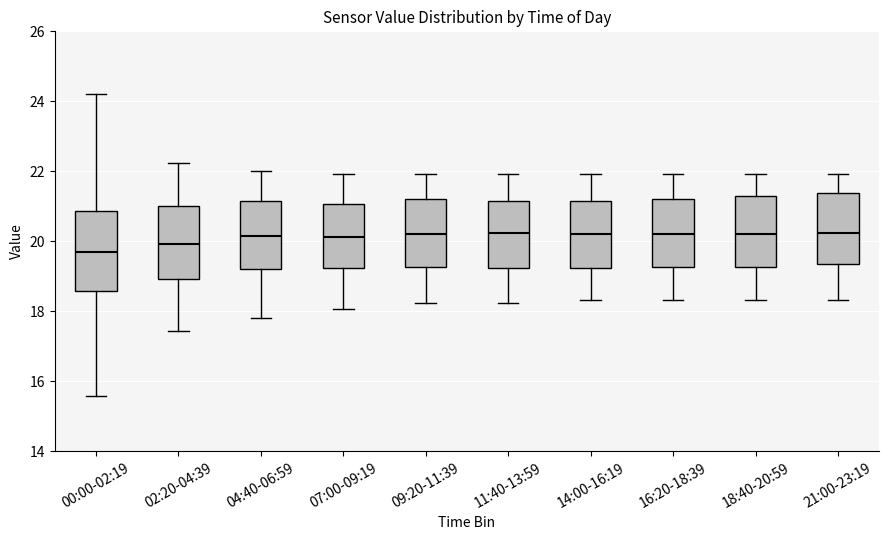

Where is the upper edge of the box for 04:40-06:59 on the y-axis? The values are not printed on the chart, so give them approximately, as read against the axis.

21.2